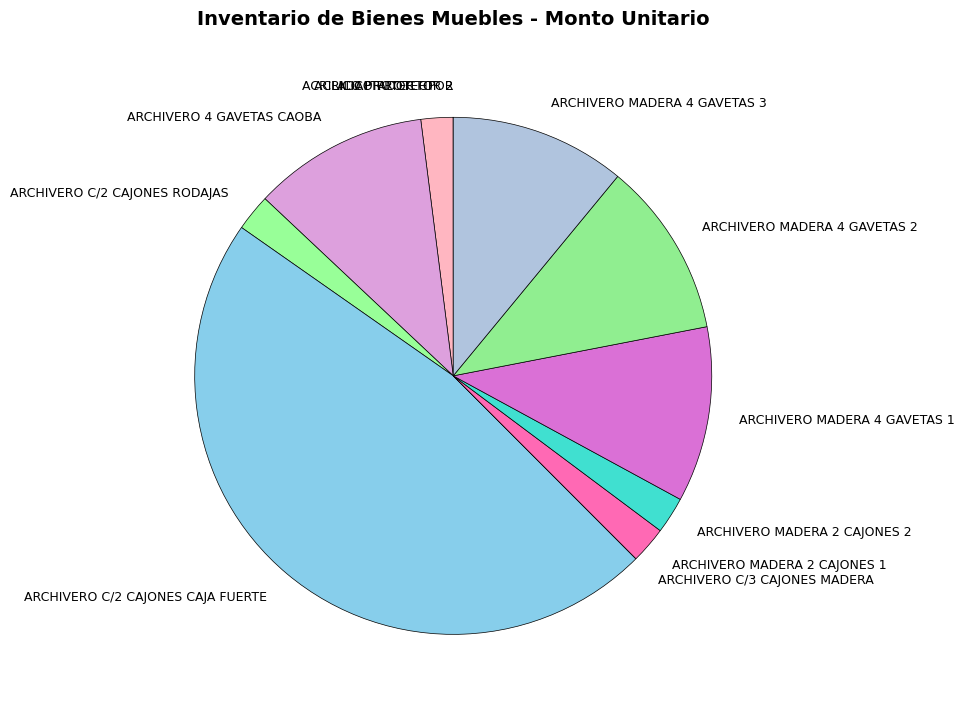

Which category has the biggest portion of the pie?

ARCHIVERO C/2 CAJONES CAJA FUERTE